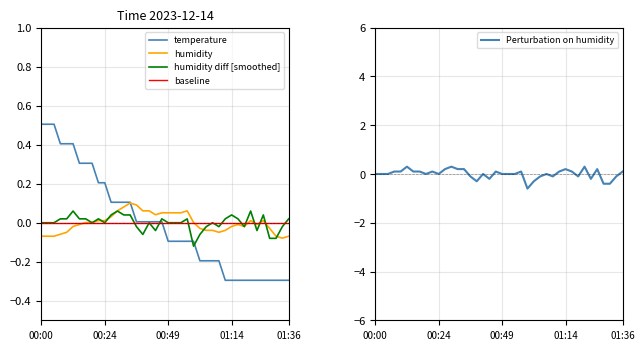

At how many categories does at least one series exceed 0?

31